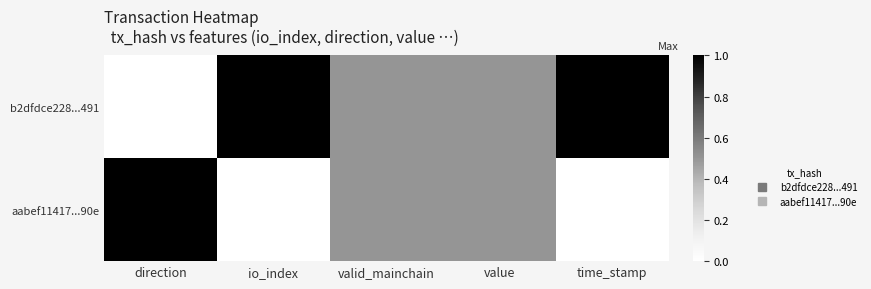

Reading right to left, what are all the values shown in this chart?

b2dfdce228...491: time_stamp=1.0	value=0.5	valid_mainchain=0.5	io_index=1.0	direction=0.0
aabef11417...90e: time_stamp=0.0	value=0.5	valid_mainchain=0.5	io_index=0.0	direction=1.0